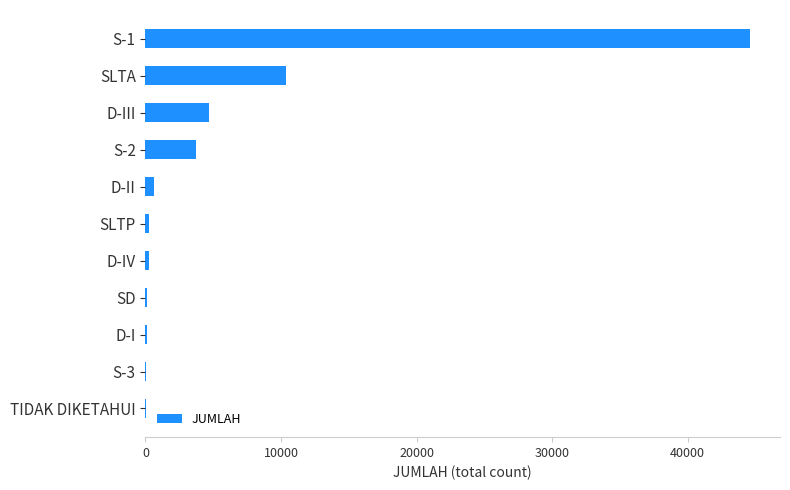

What is the sum of all values?

64827